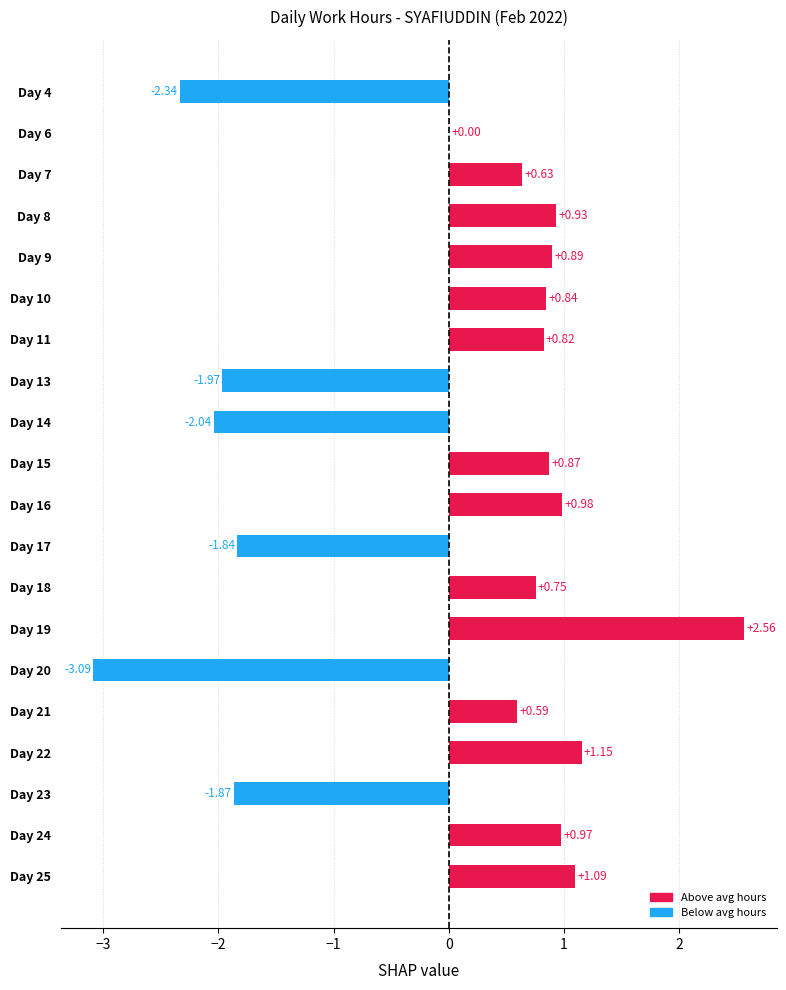

What is the sum of the values at Day 11 and Day 19?

3.4